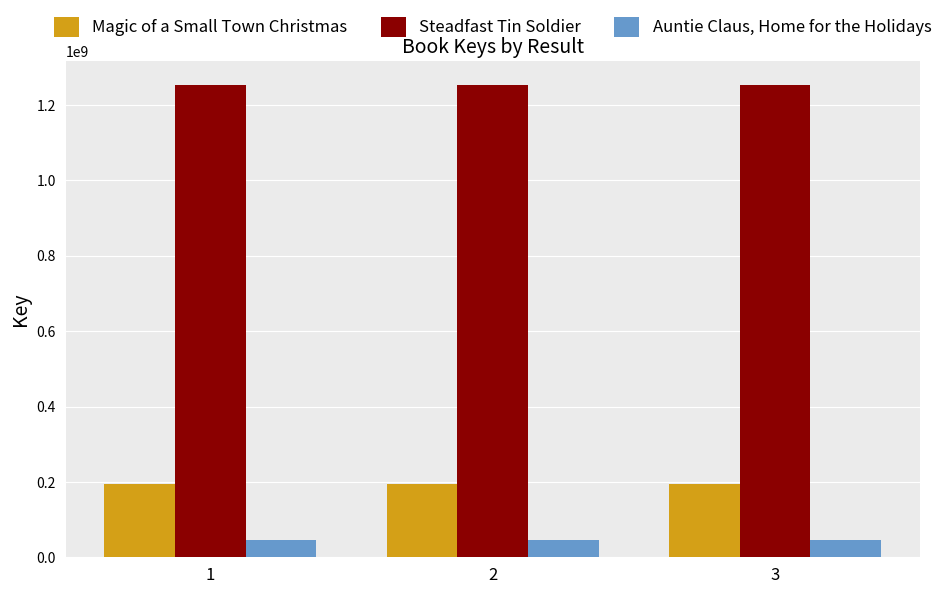

What is the maximum value for Magic of a Small Town Christmas?

195084930